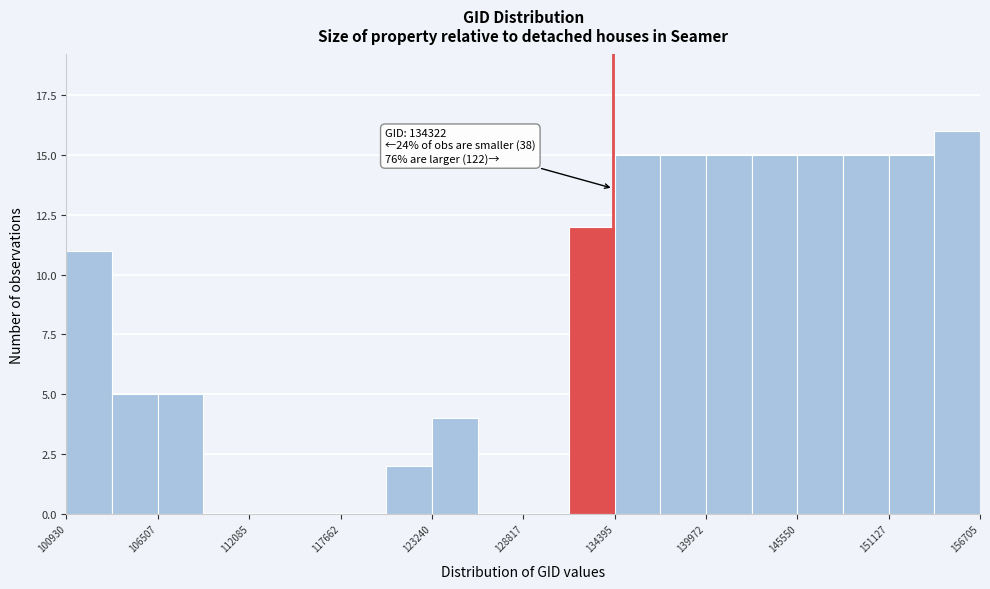

Read against the x-axis, roughly where is the centre of the tallest bar?

155000